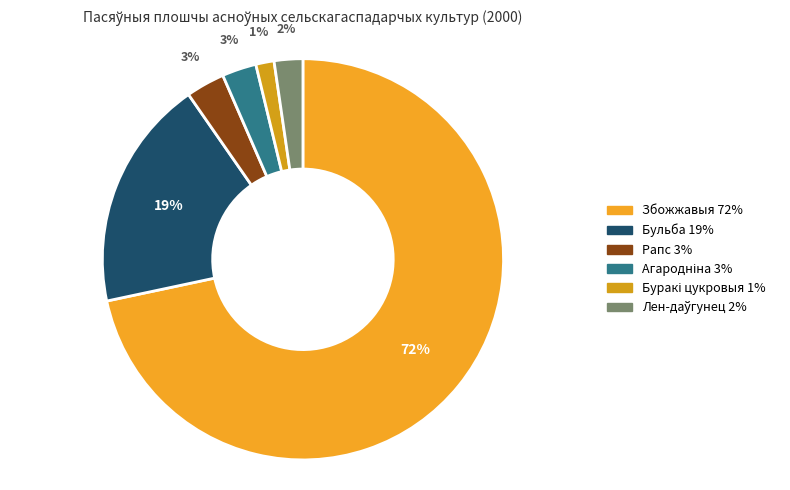

How many slices are in this pie chart?

6